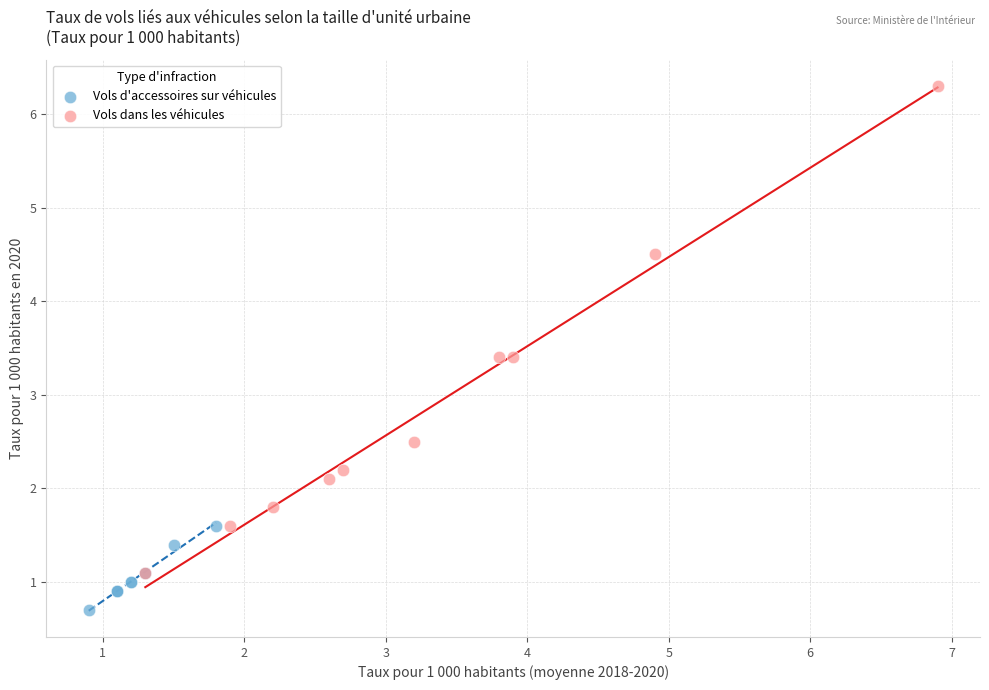

Which series contains the highest Y value?

Vols dans les véhicules